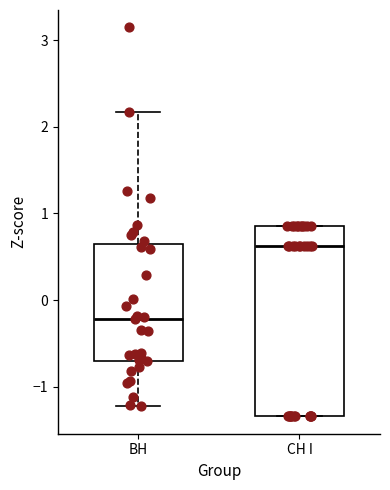

Which box is the tallest, from its lower edge to its upper edge?

СН I